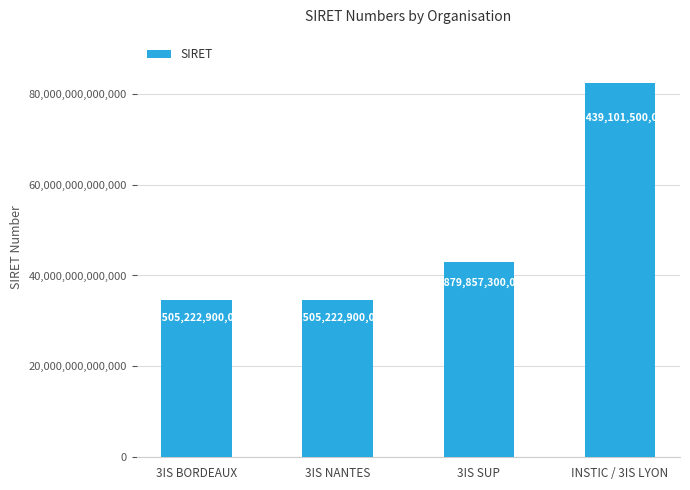

Where is the data nearest to the value 58472162200033?

3IS SUP